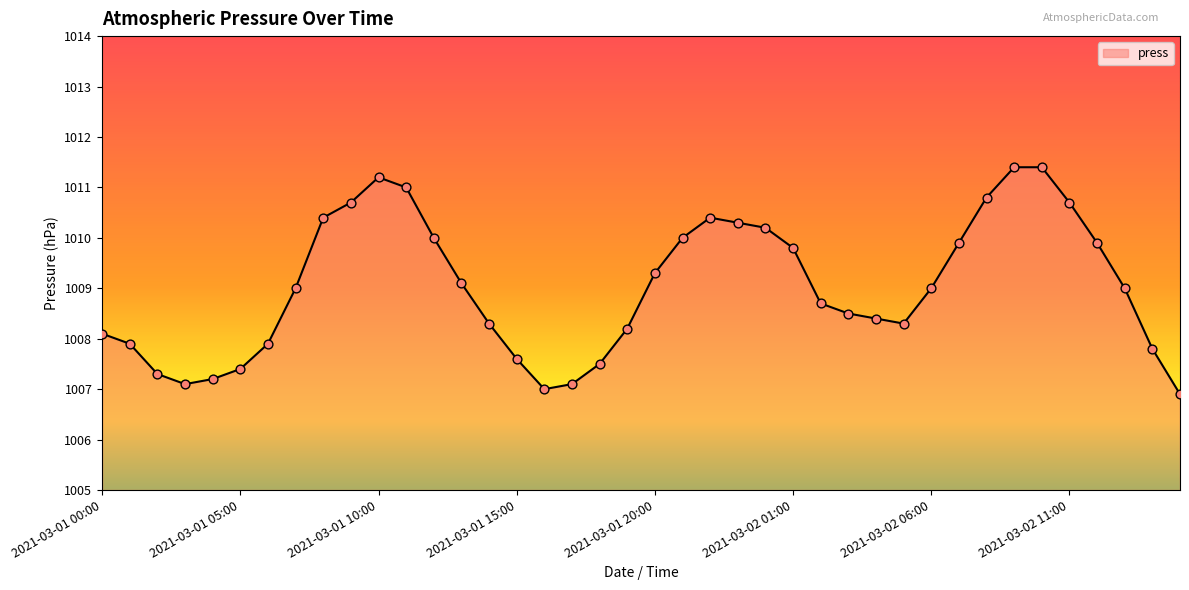

What is the smallest value displayed?

1006.9